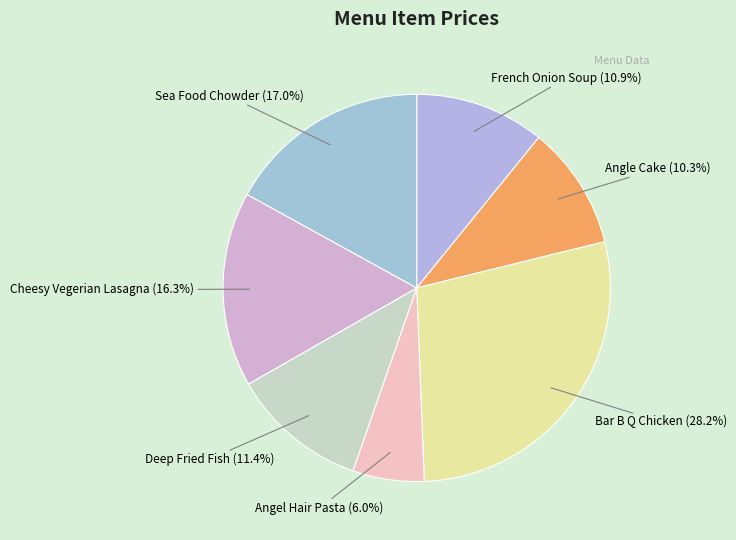

Does Deep Fried Fish account for over 50% of the chart?

No